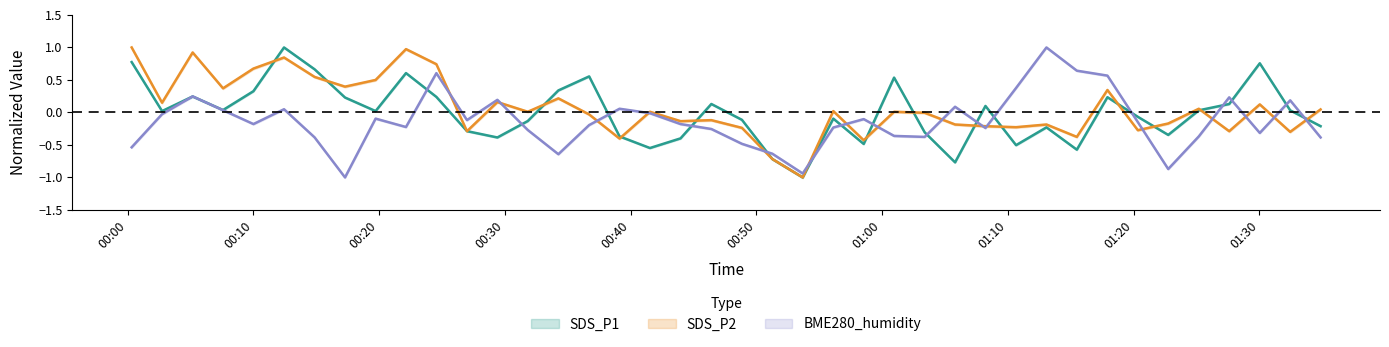

What are all the series names shown in the legend?

SDS_P1, SDS_P2, BME280_humidity